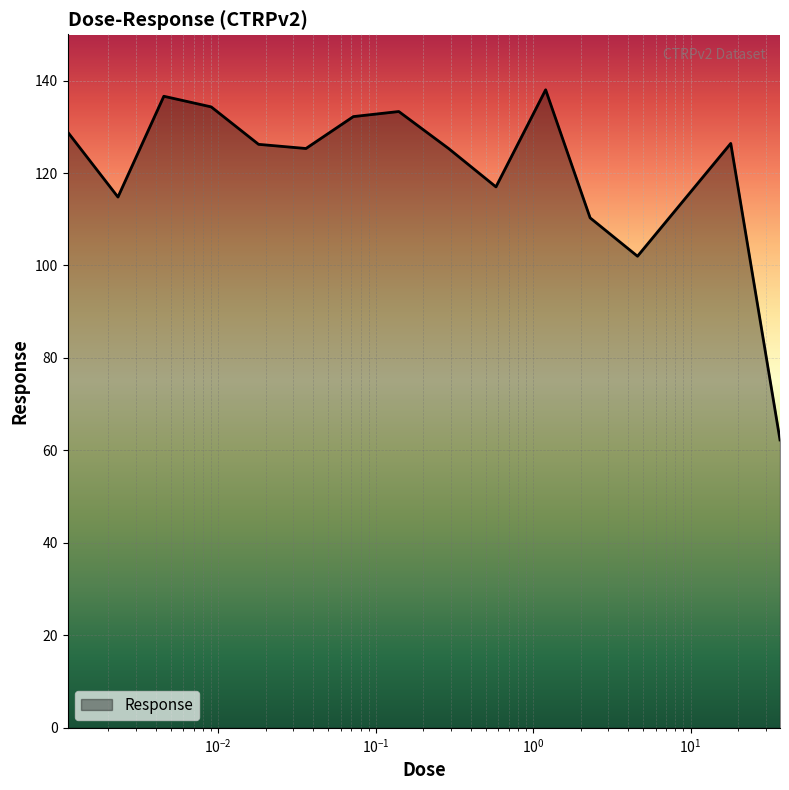

What is the difference between the maximum and minimum values?

75.7